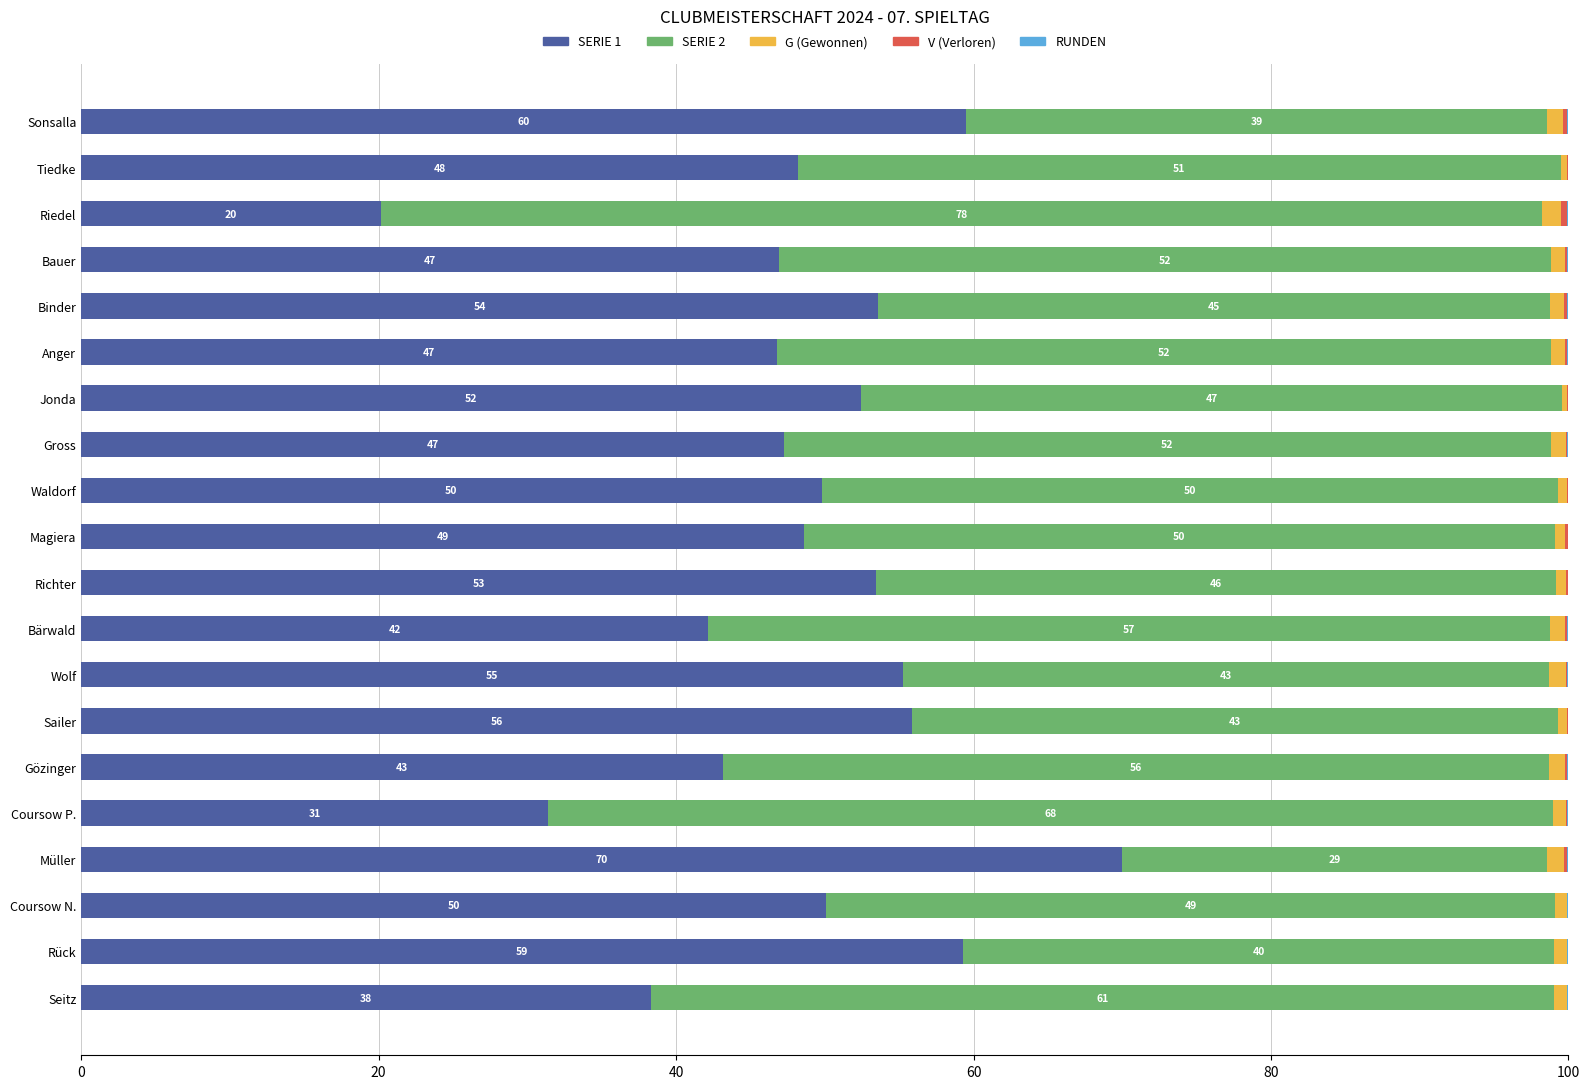

At which label does SERIE 1 reach its peak?

Müller